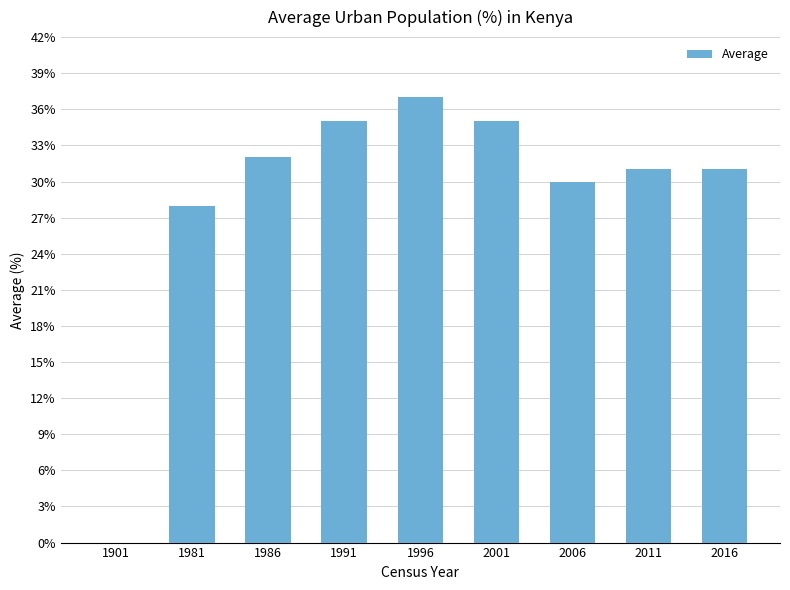

Reading left to right, list all the values displayed in this chart.

0	28	32	35	37	35	30	31	31